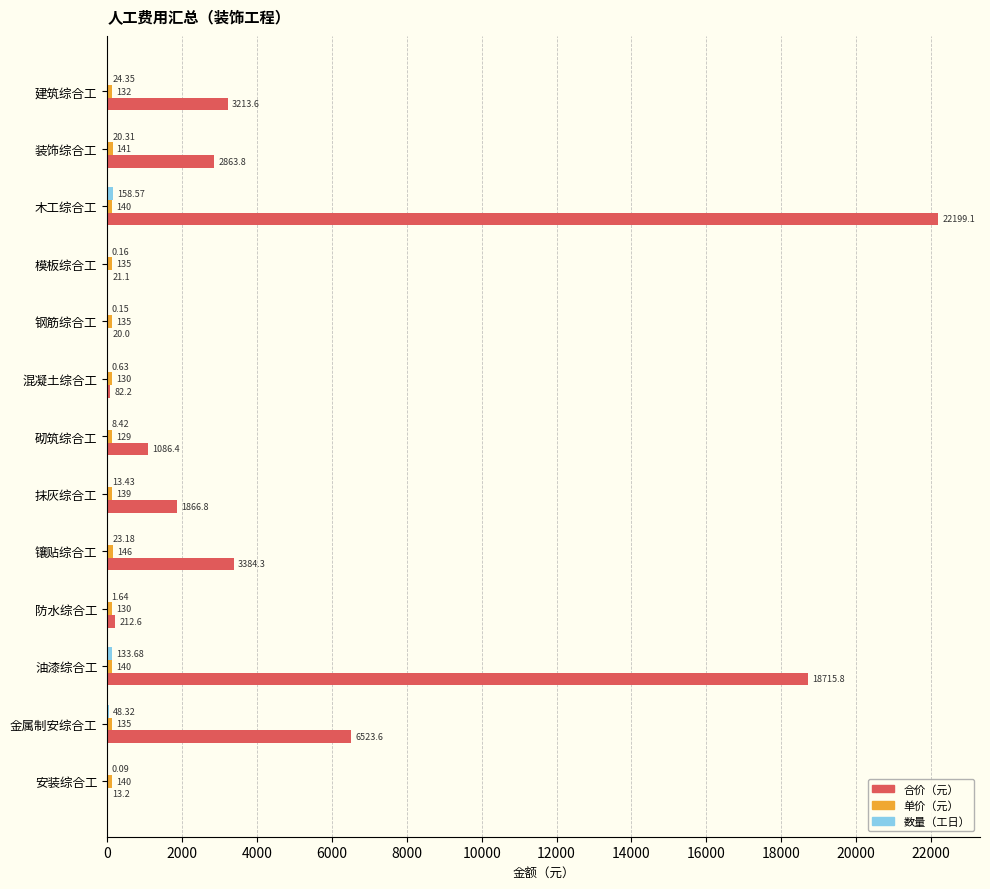

Where is 合价（元） nearest to the value 11106?

金属制安综合工